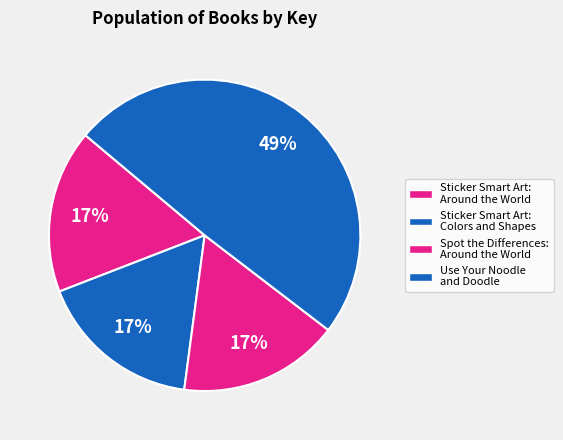

True or false: Sticker Smart Art: Around the World accounts for 17% of the total.

True